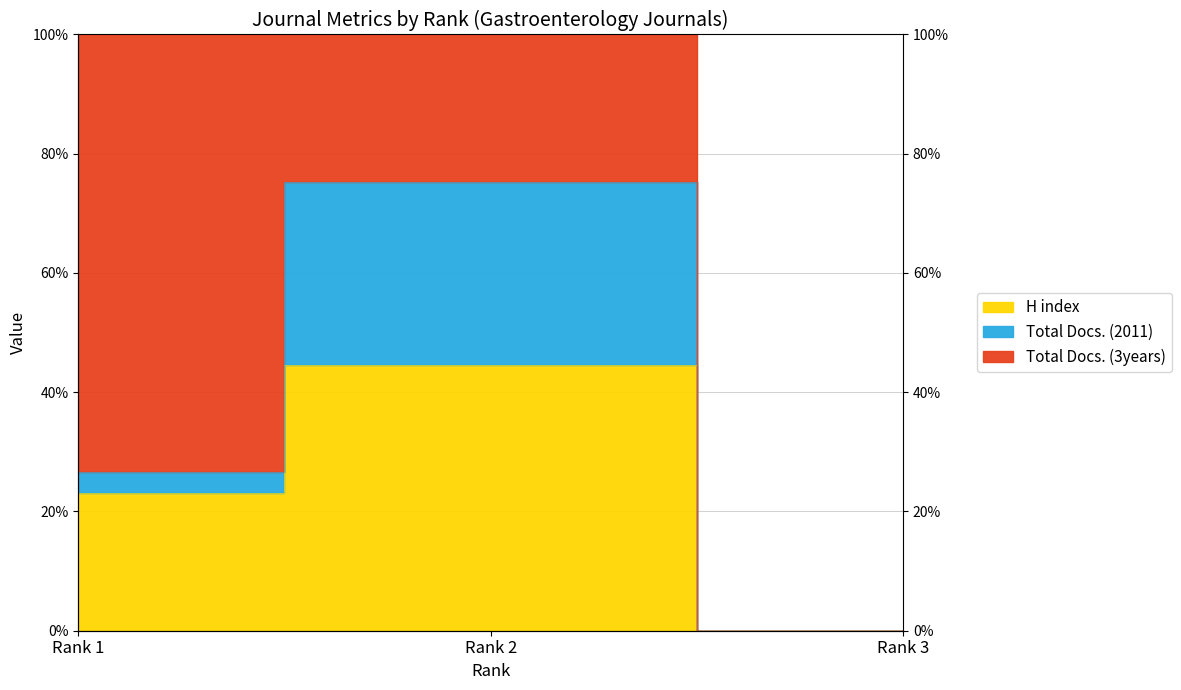

What is the sum of the H index values at Rank 2 and Rank 3?

100.0